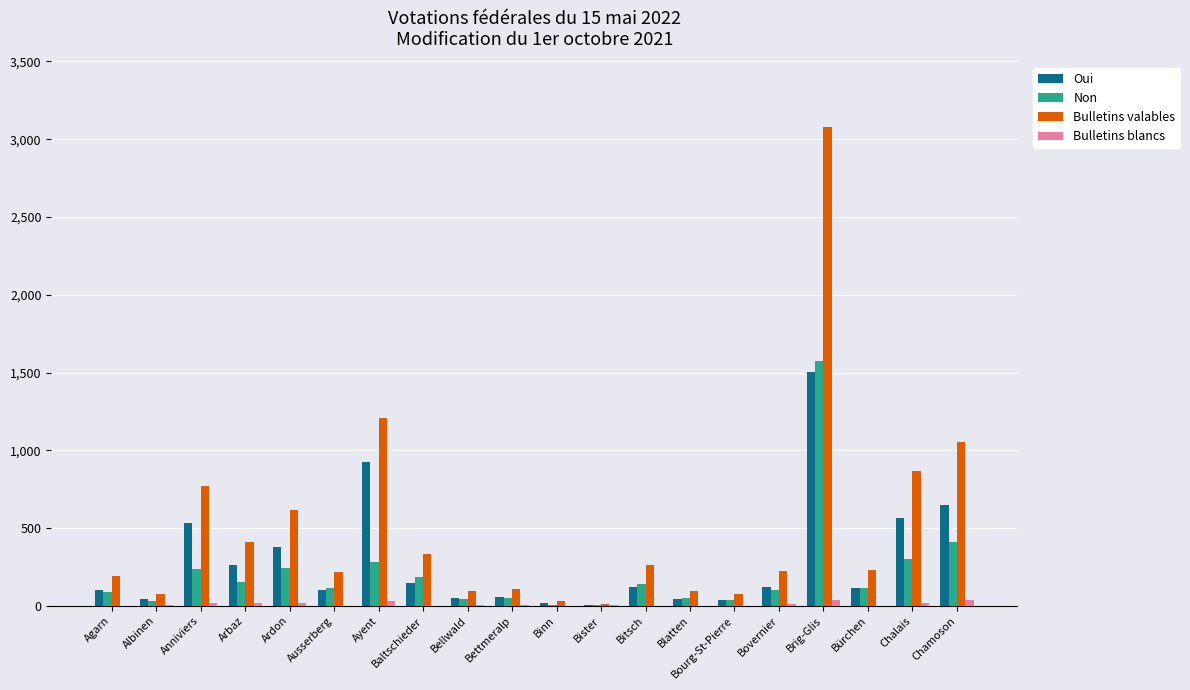

What is the sum of the Oui values at Chalais and Baltschieder?

715